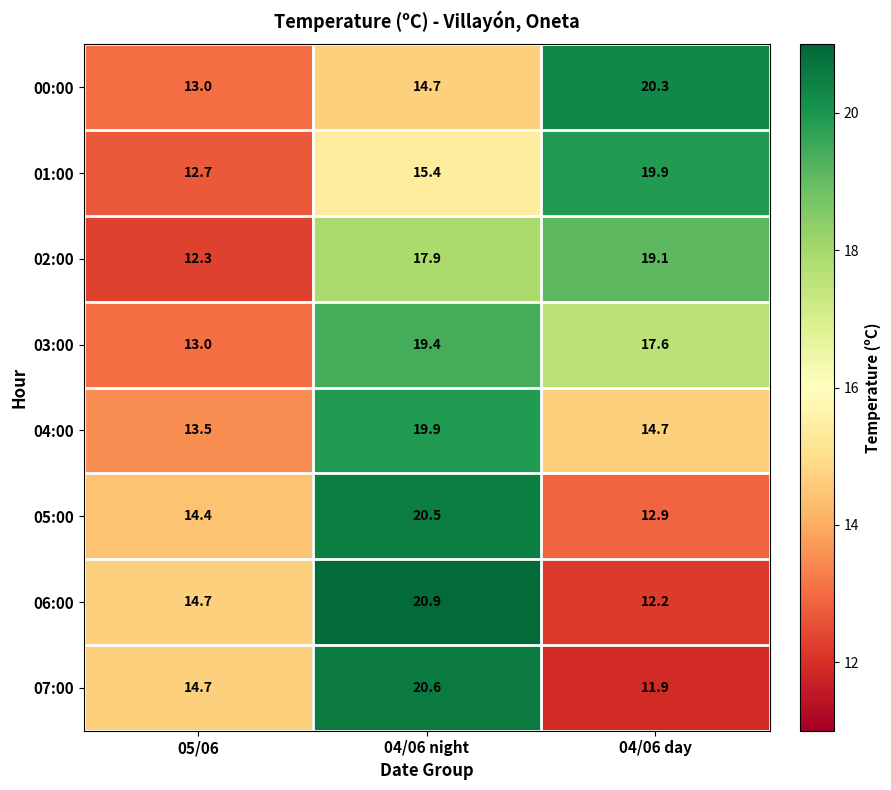

Rank the series at 04/06 night from highest to lowest value.

06:00, 07:00, 05:00, 04:00, 03:00, 02:00, 01:00, 00:00